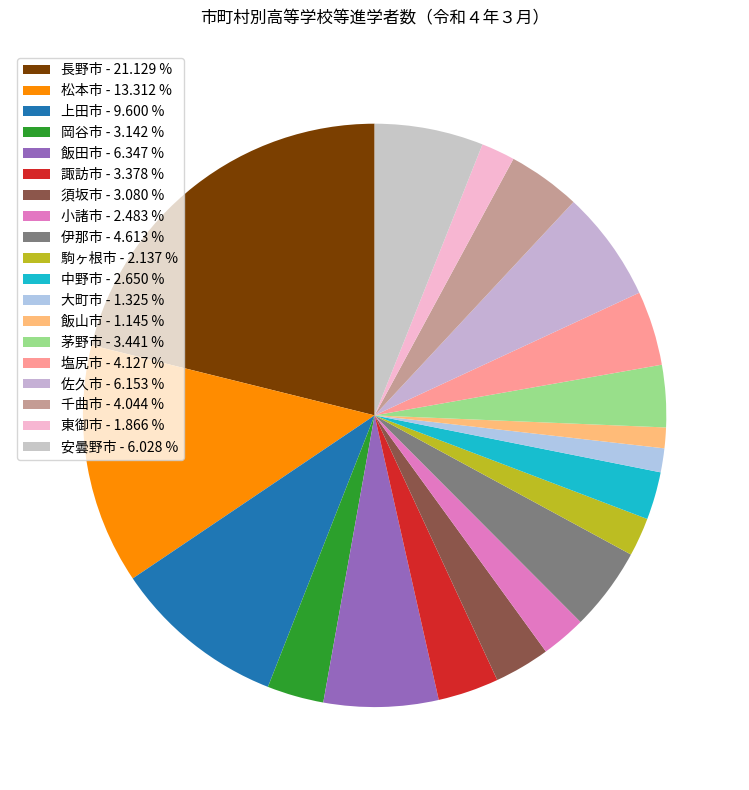

How many slices are in this pie chart?

19